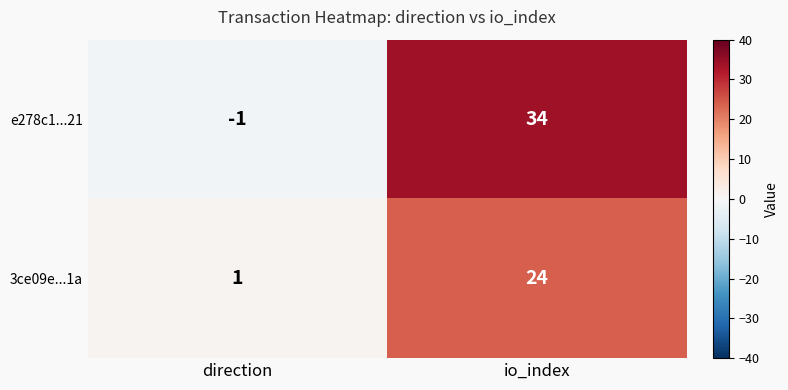

What is the difference between the 3ce09e...1a values at direction and io_index?

23